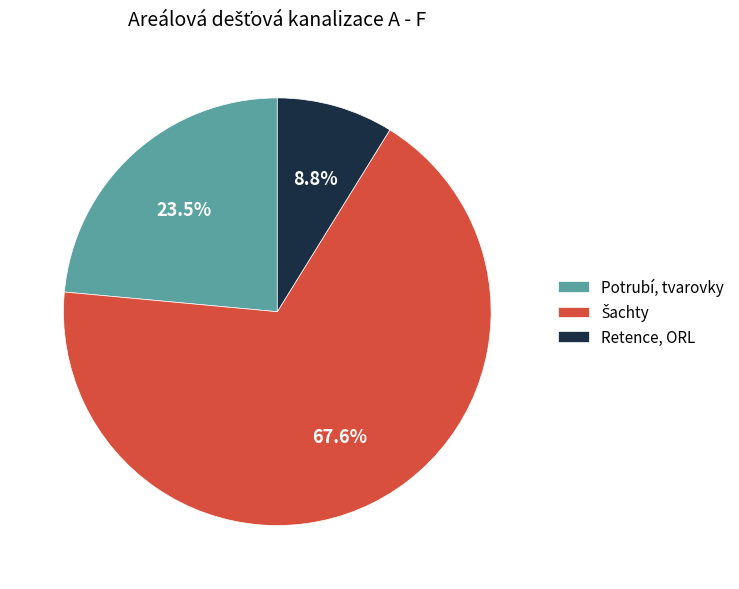

Is there a majority slice in this chart?

Yes